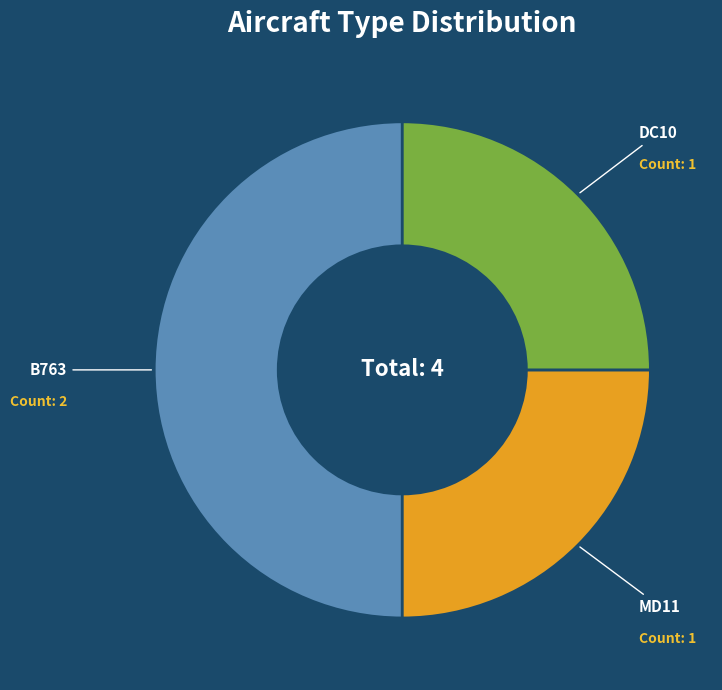

Do DC10 and B763 together represent more than half of the pie?

Yes